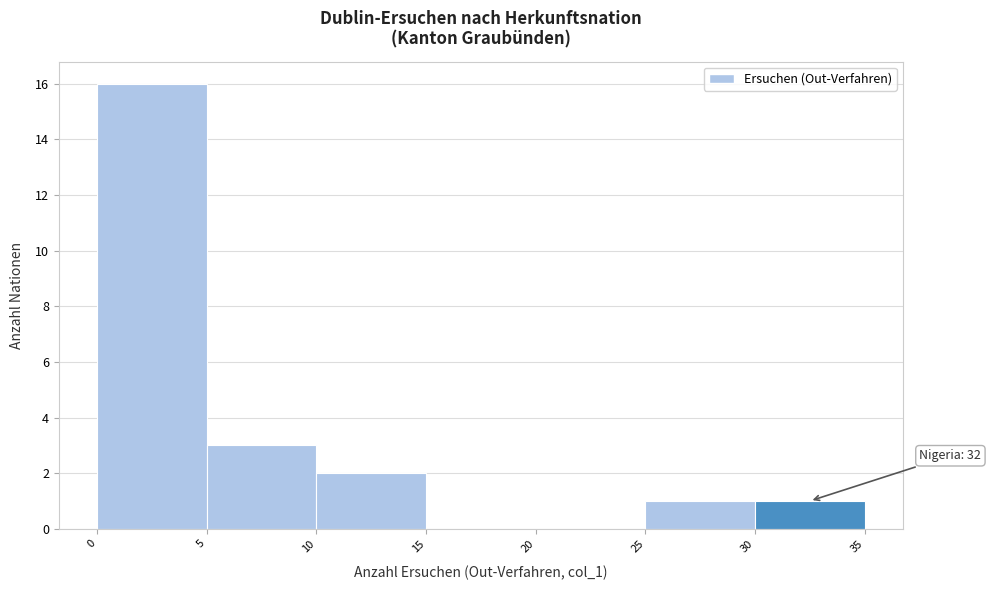

Over which range of the x-axis is the bar tallest?

0 to 5